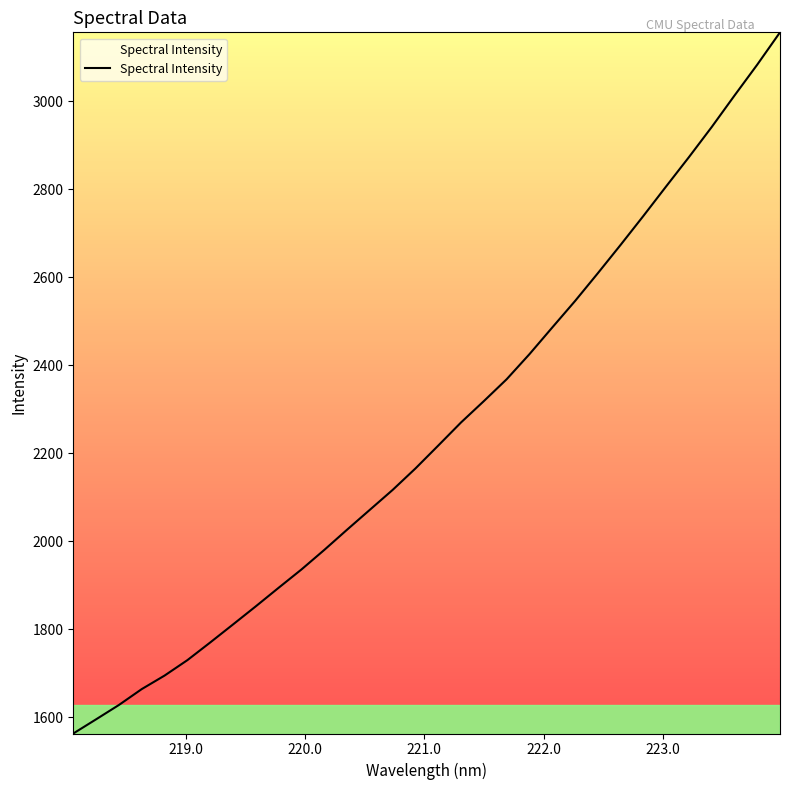

Does the chart have visible grid lines?

No